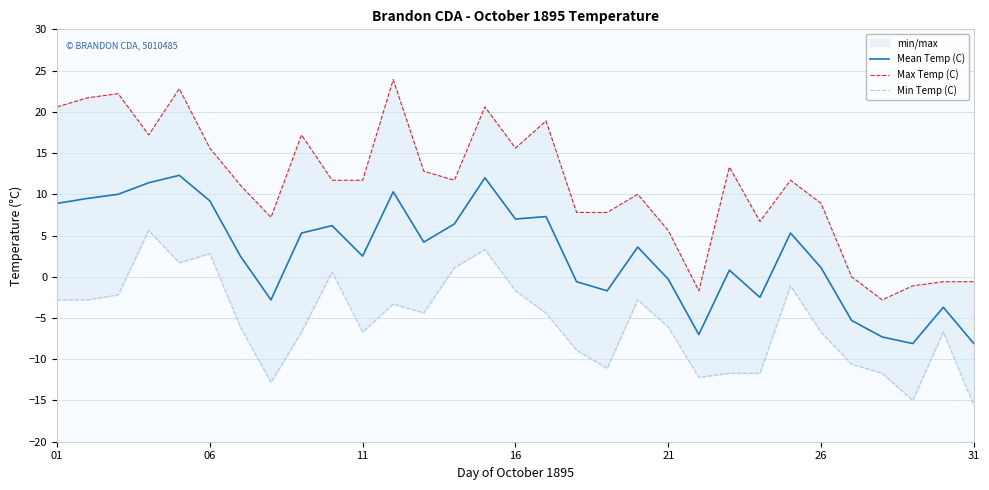

Does the chart display data point markers on the line(s)?

No